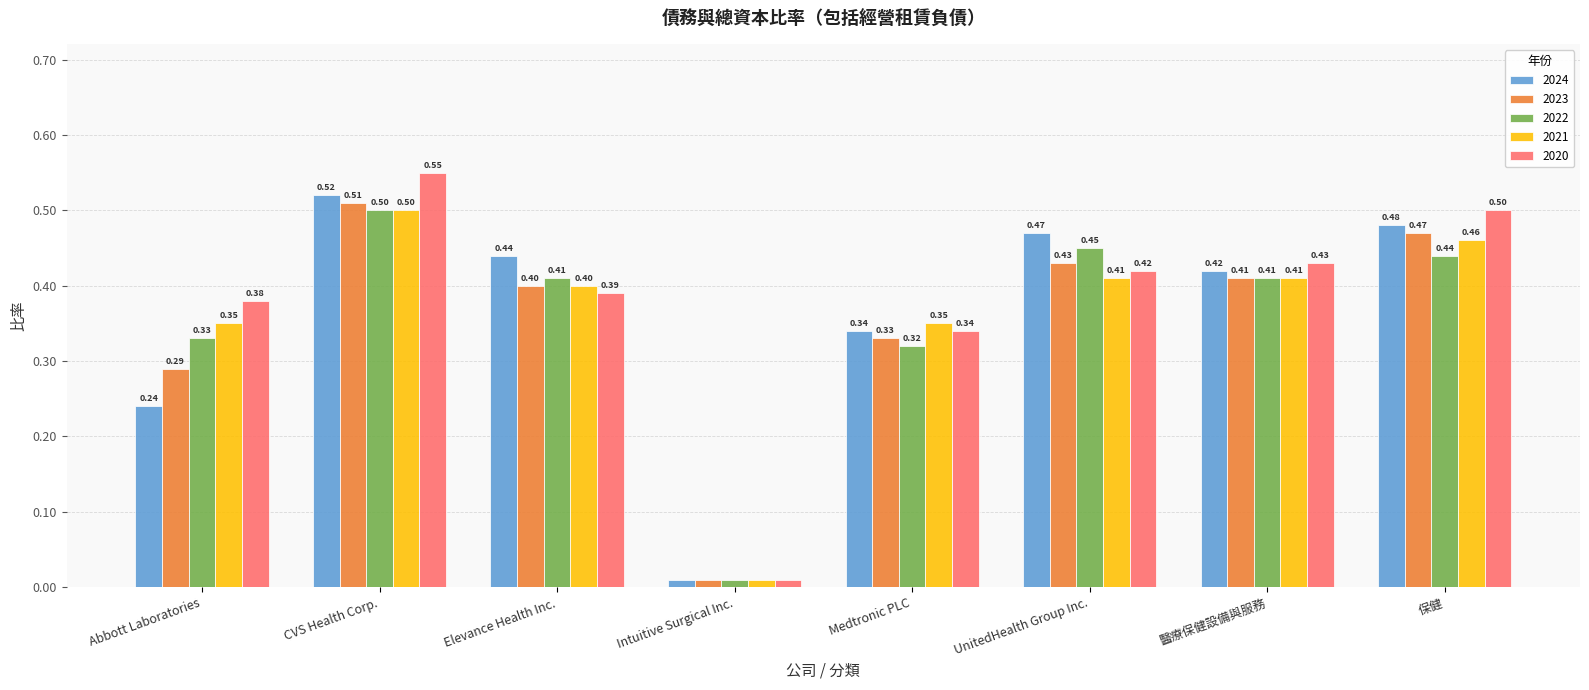

Rank the series at 保健 from lowest to highest value.

2022, 2021, 2023, 2024, 2020